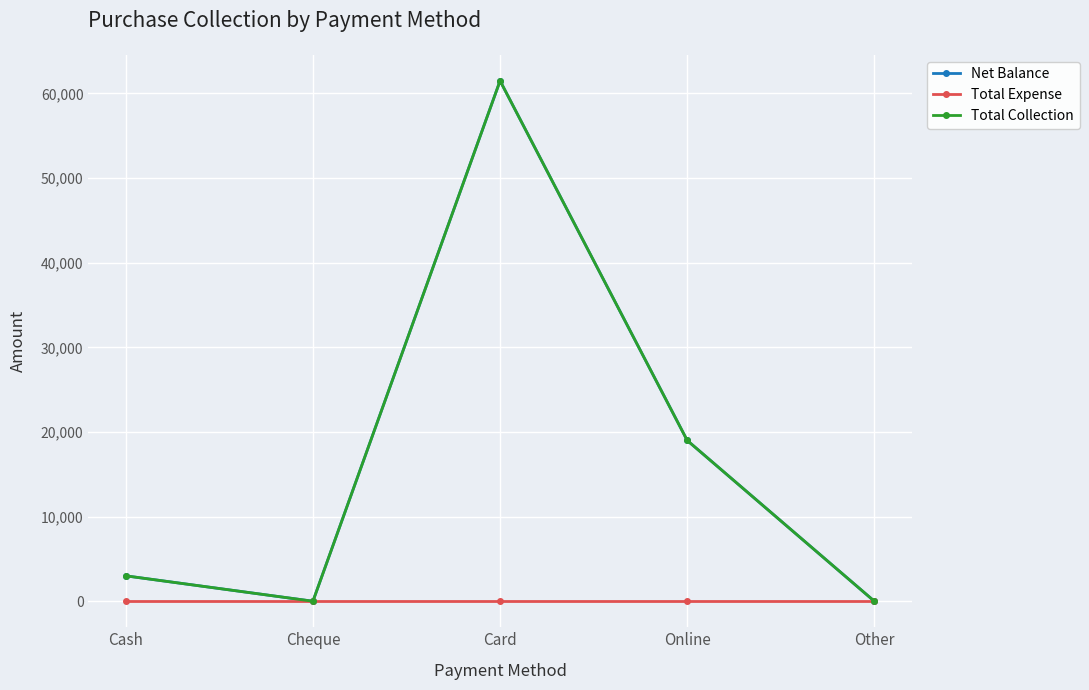

True or false: Net Balance and Total Collection cross at least once.

False